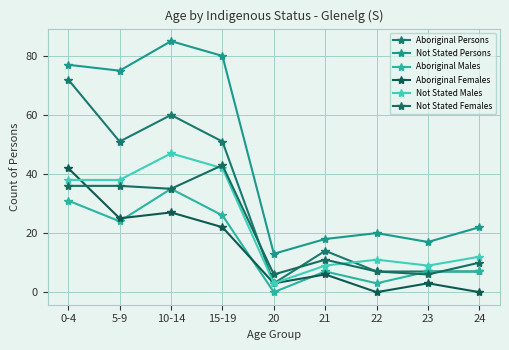

At how many categories does at least one series exceed 23?

4